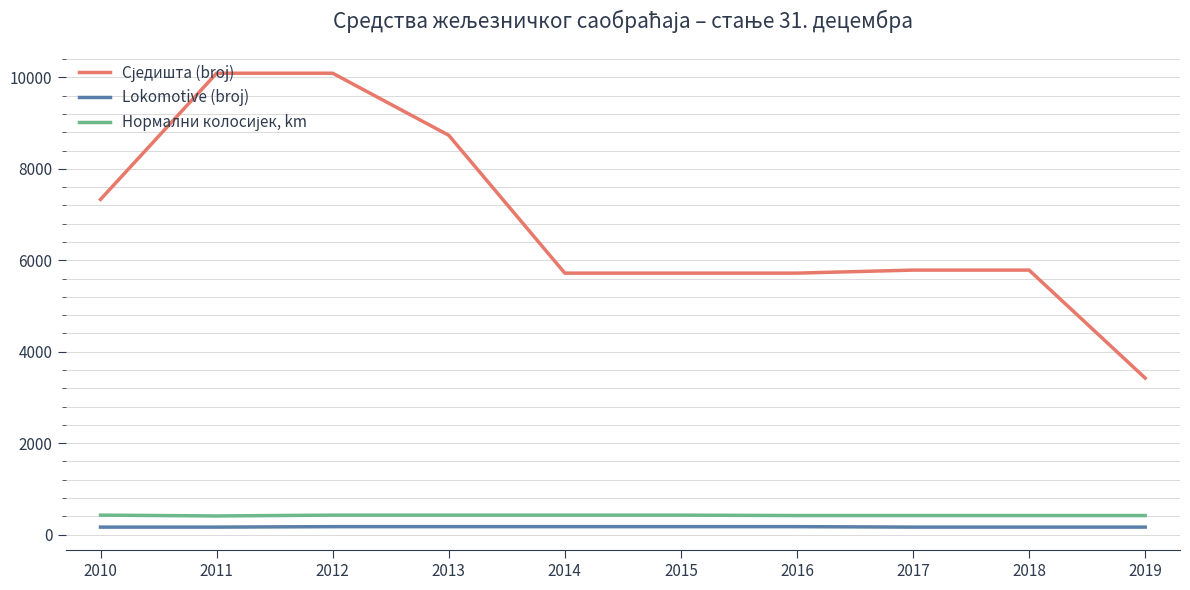

True or false: Сједишта (broj) and Нормални колосијек, km intersect in this chart.

False